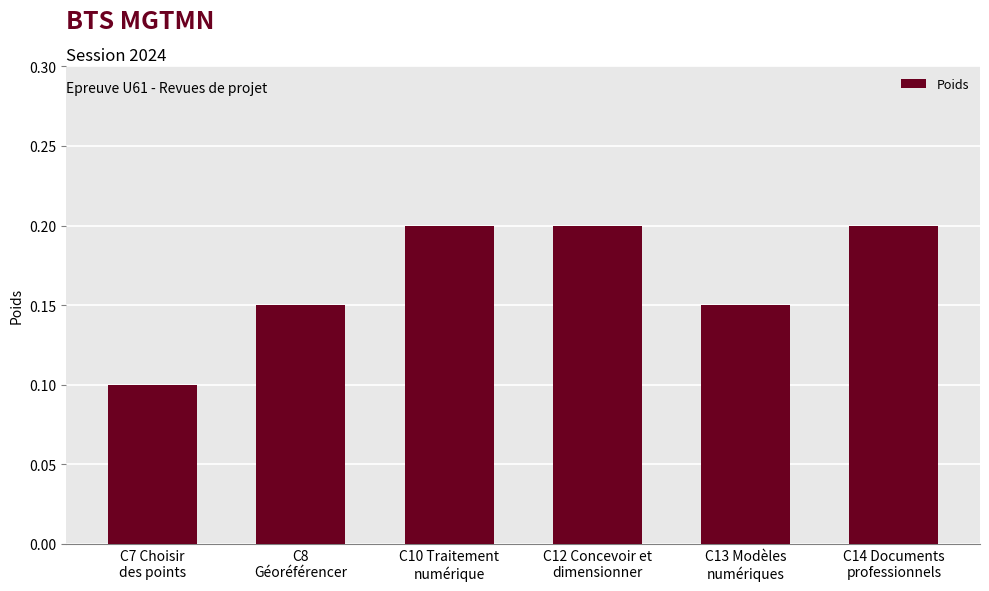

What is the label of the 5th bar from the right?

C8
Géoréférencer